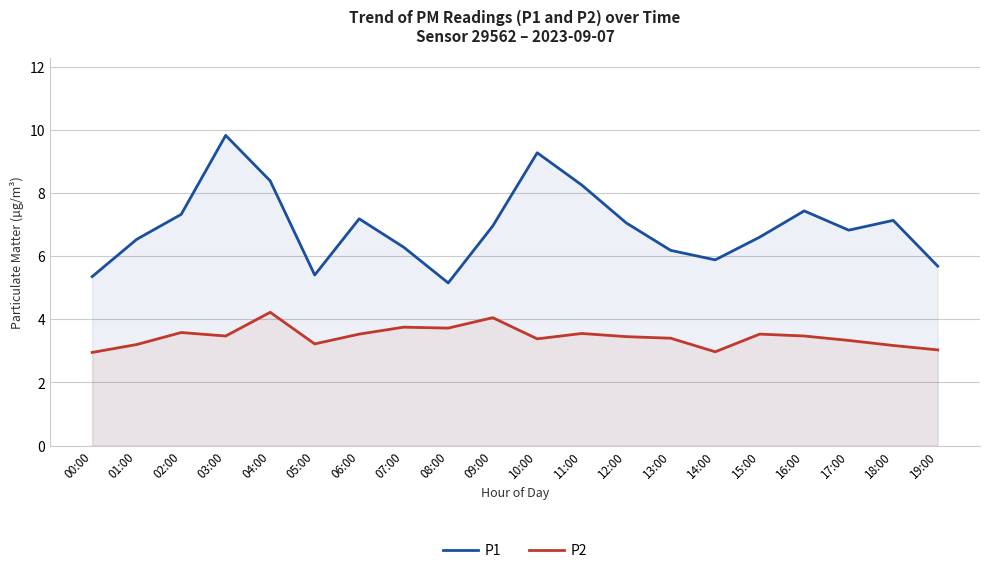

Where is the first local maximum for P1?

03:00